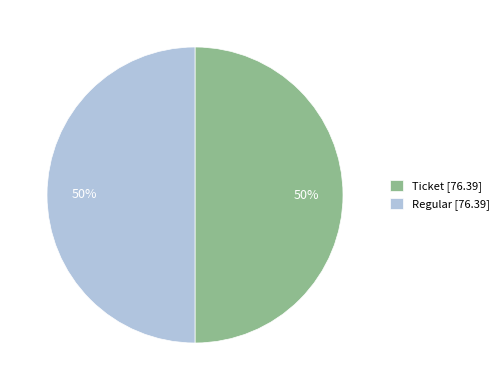

Count the number of slices in the pie.

2